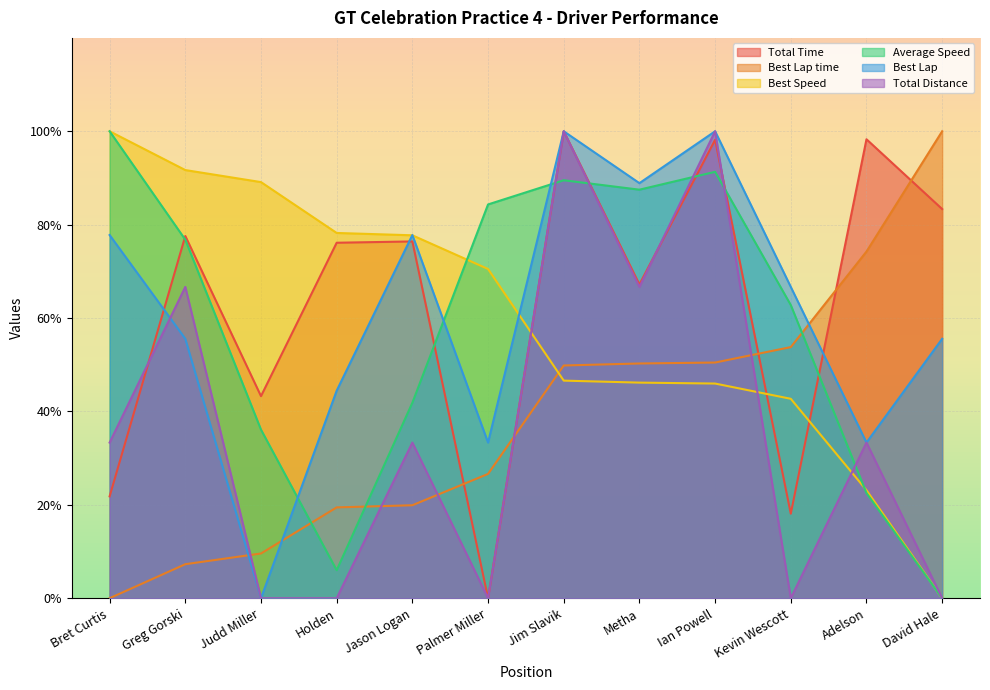

Count the number of data series in this chart.

6